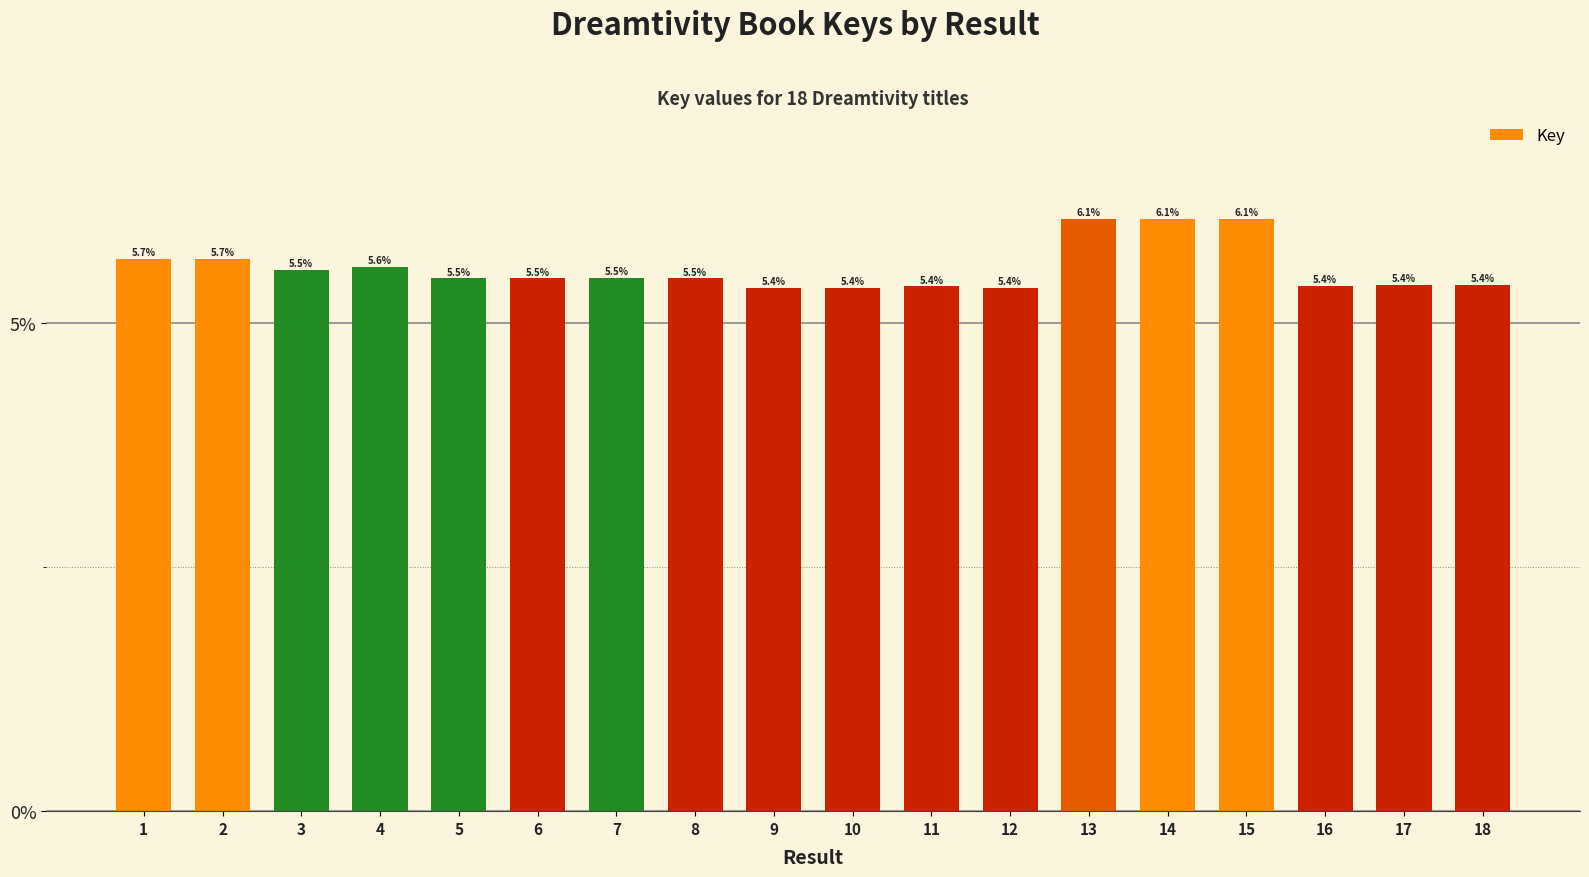

What value does the data have at 2?

5.7